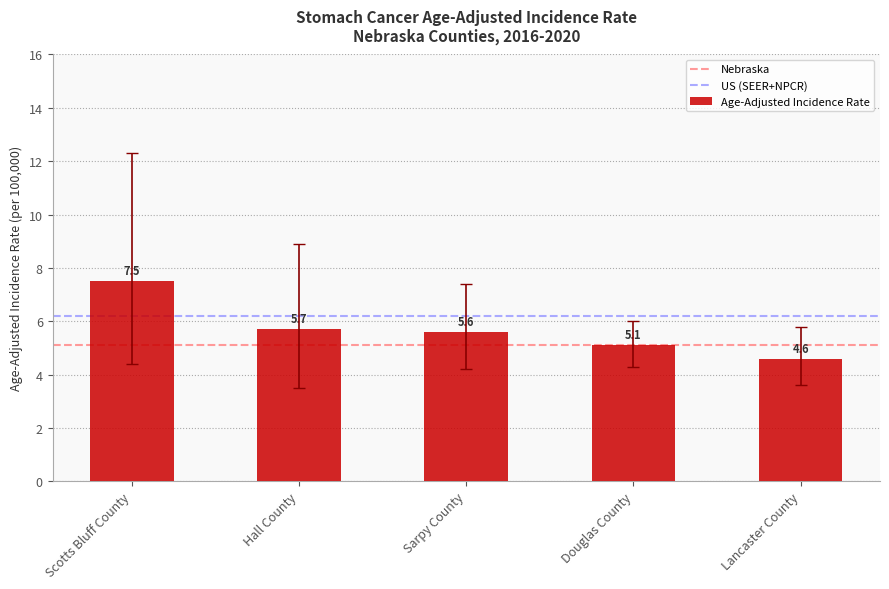

The chart shows a value of 5.7 at Hall County. True or false?

True